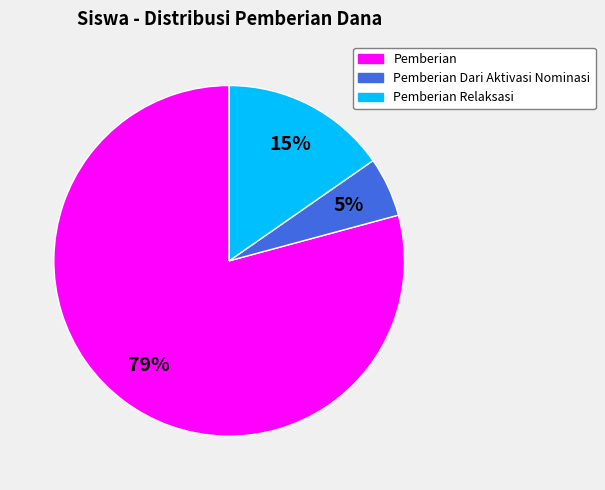

Is there any slice that represents more than half of the pie?

Yes